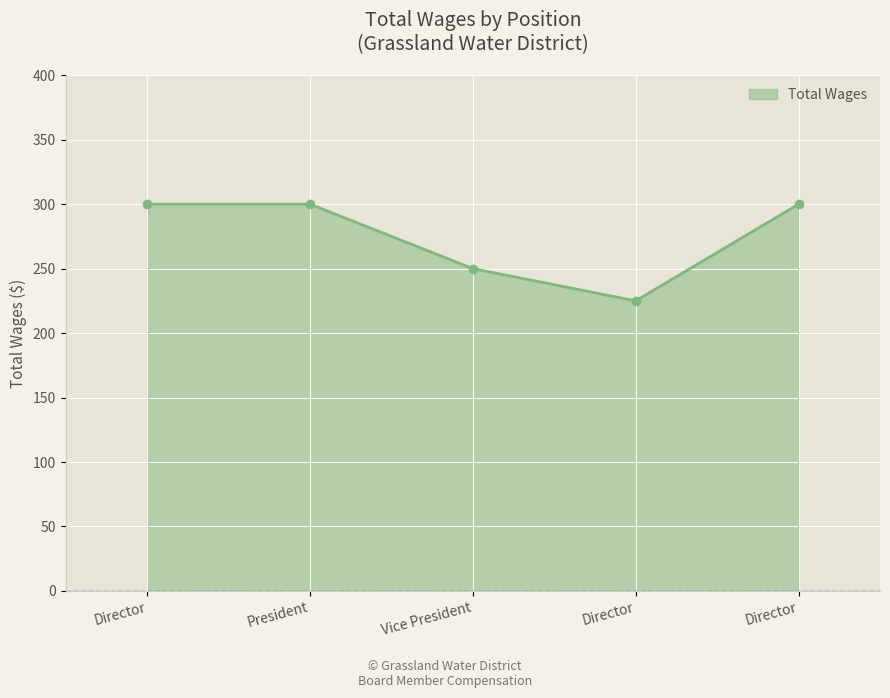

Which label corresponds to the smallest value in the chart?

Director